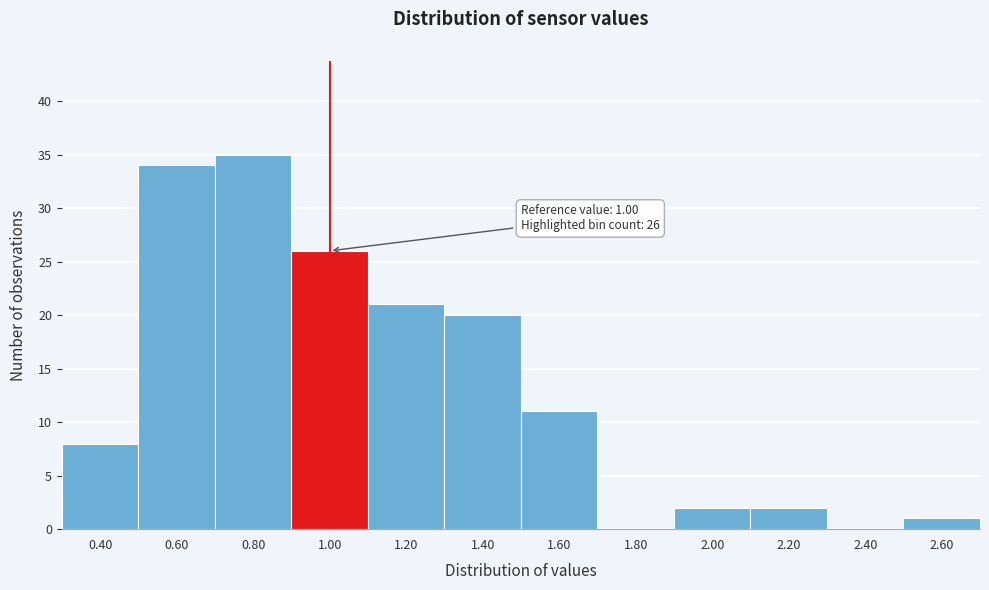

Reading left to right, extract all data points from this chart.

0.40=8	0.60=34	0.80=35	1.00=26	1.20=21	1.40=20	1.60=11	1.80=0	2.00=2	2.20=2	2.40=0	2.60=1